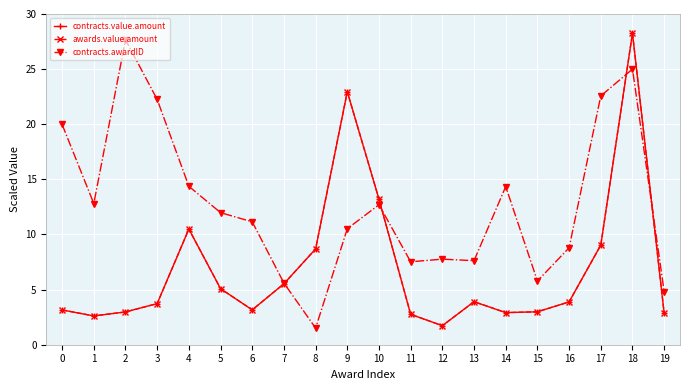

Does the chart display data point markers on the line(s)?

Yes